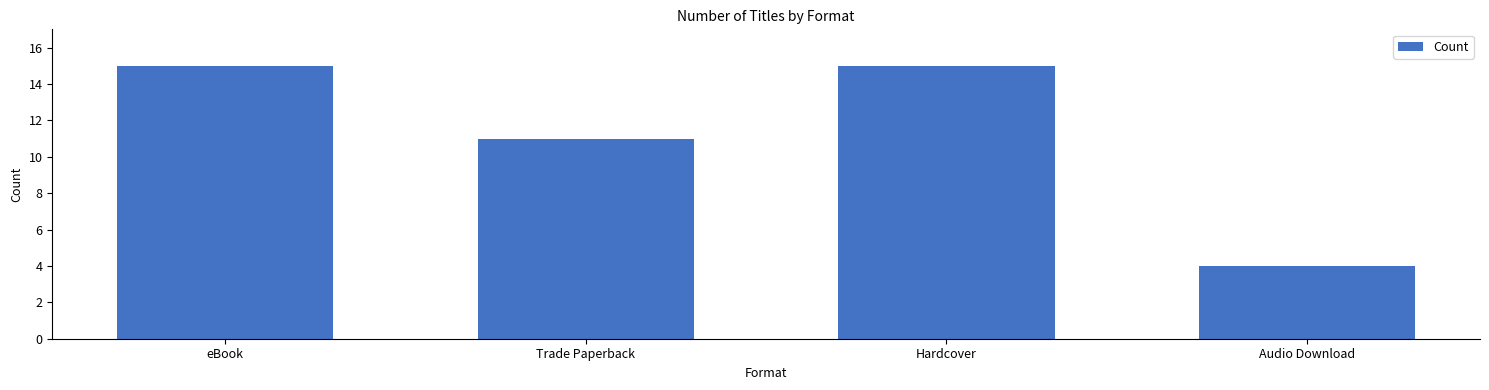

What is the sum of the values at Audio Download and Trade Paperback?

15